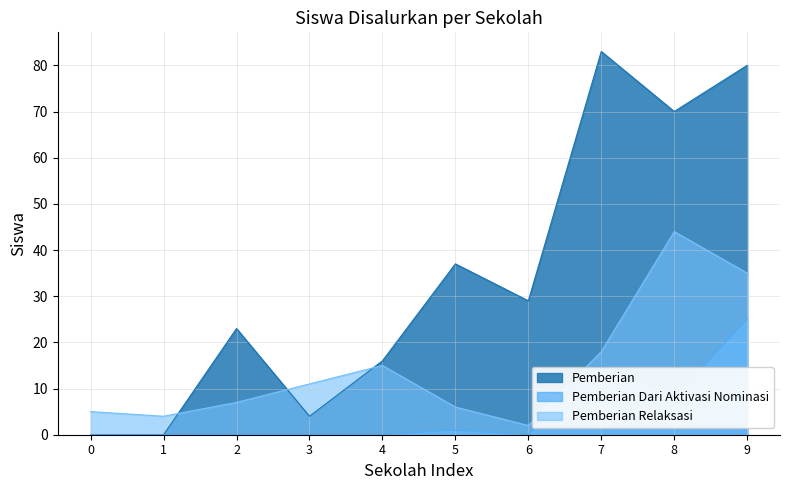

True or false: Pemberian and Pemberian Dari Aktivasi Nominasi cross at least once.

False